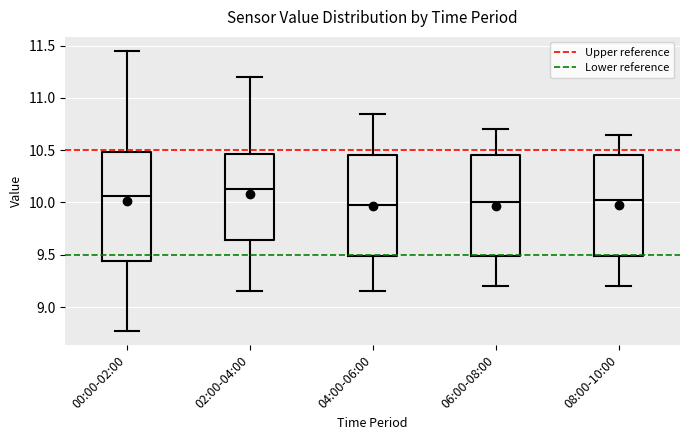

Which box is the tallest, from its lower edge to its upper edge?

00:00-02:00